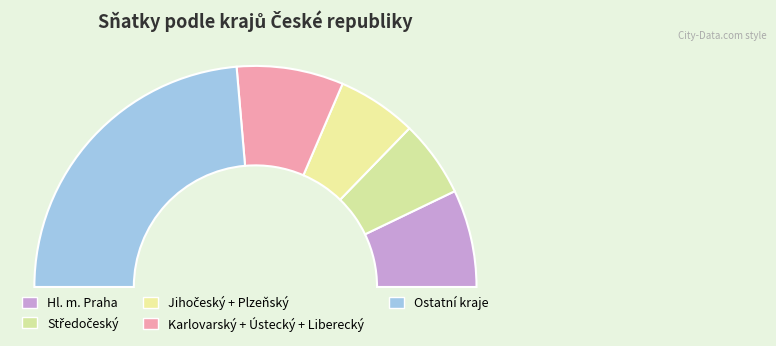

The Jihočeský slice represents 1% of the pie. True or false?

False